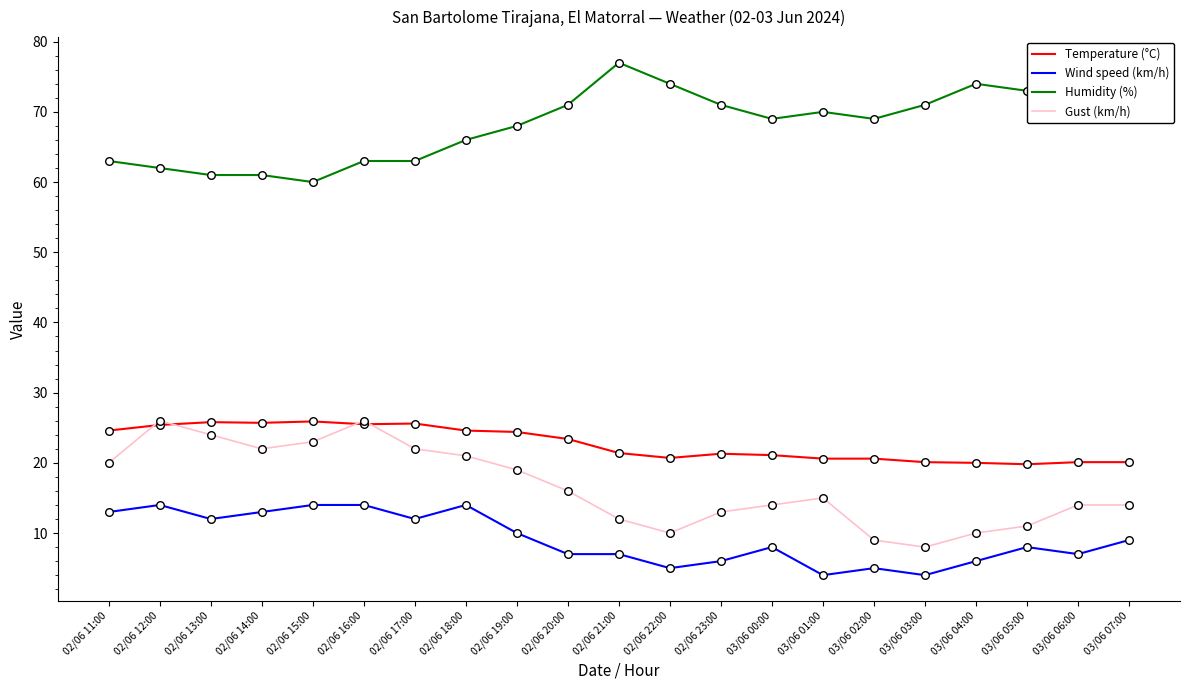

Which series has the largest total across all categories?

Humidity (%)